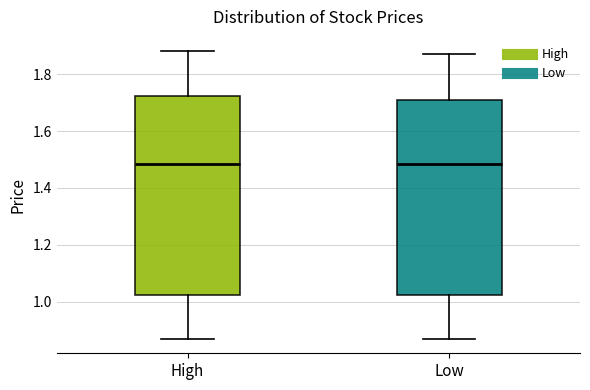

Reading left to right, transcribe this box plot: for each box, give where its median line is, the range the box spans, and where its two whiskers end, as read against the y-axis. The values are not printed on the chart, so give them approximately, as read against the axis.

High: median 1.48, box 1.02 to 1.72, whiskers 0.88 to 1.88
Low: median 1.48, box 1.02 to 1.72, whiskers 0.88 to 1.88